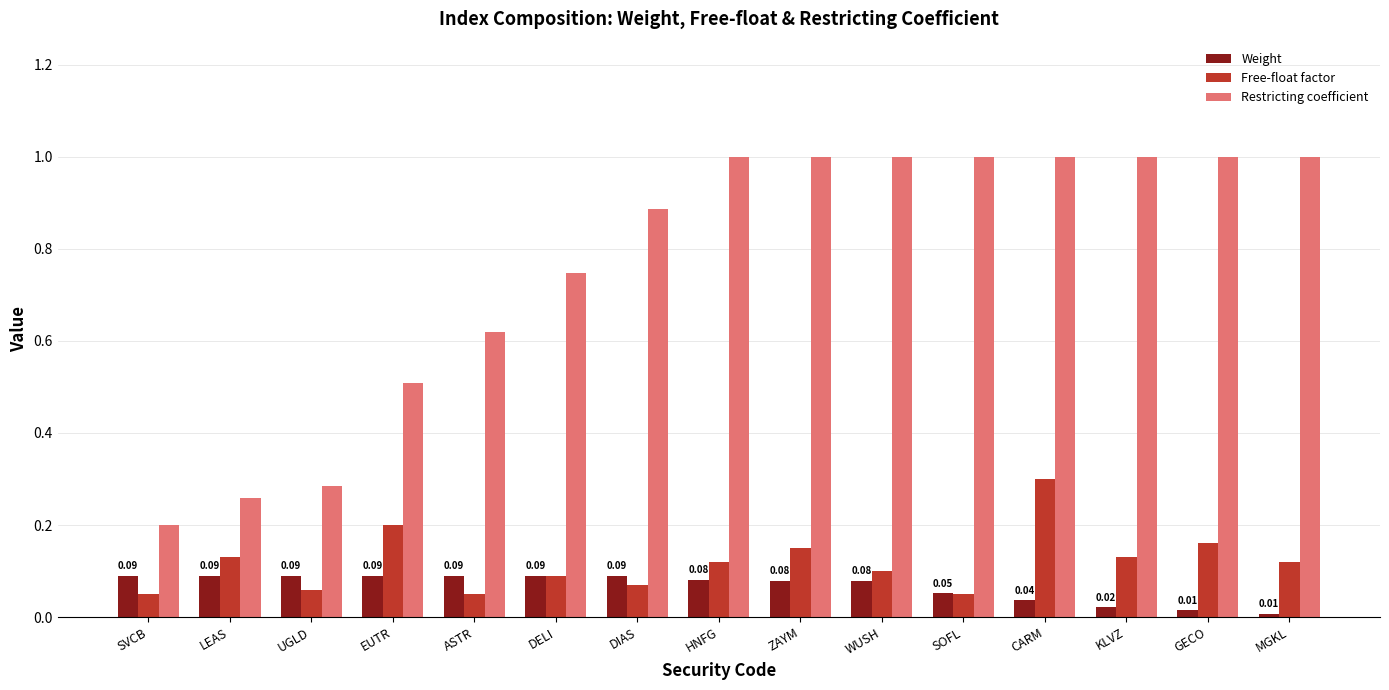

List the series in order of their peak value, lowest first.

Weight, Free-float factor, Restricting coefficient